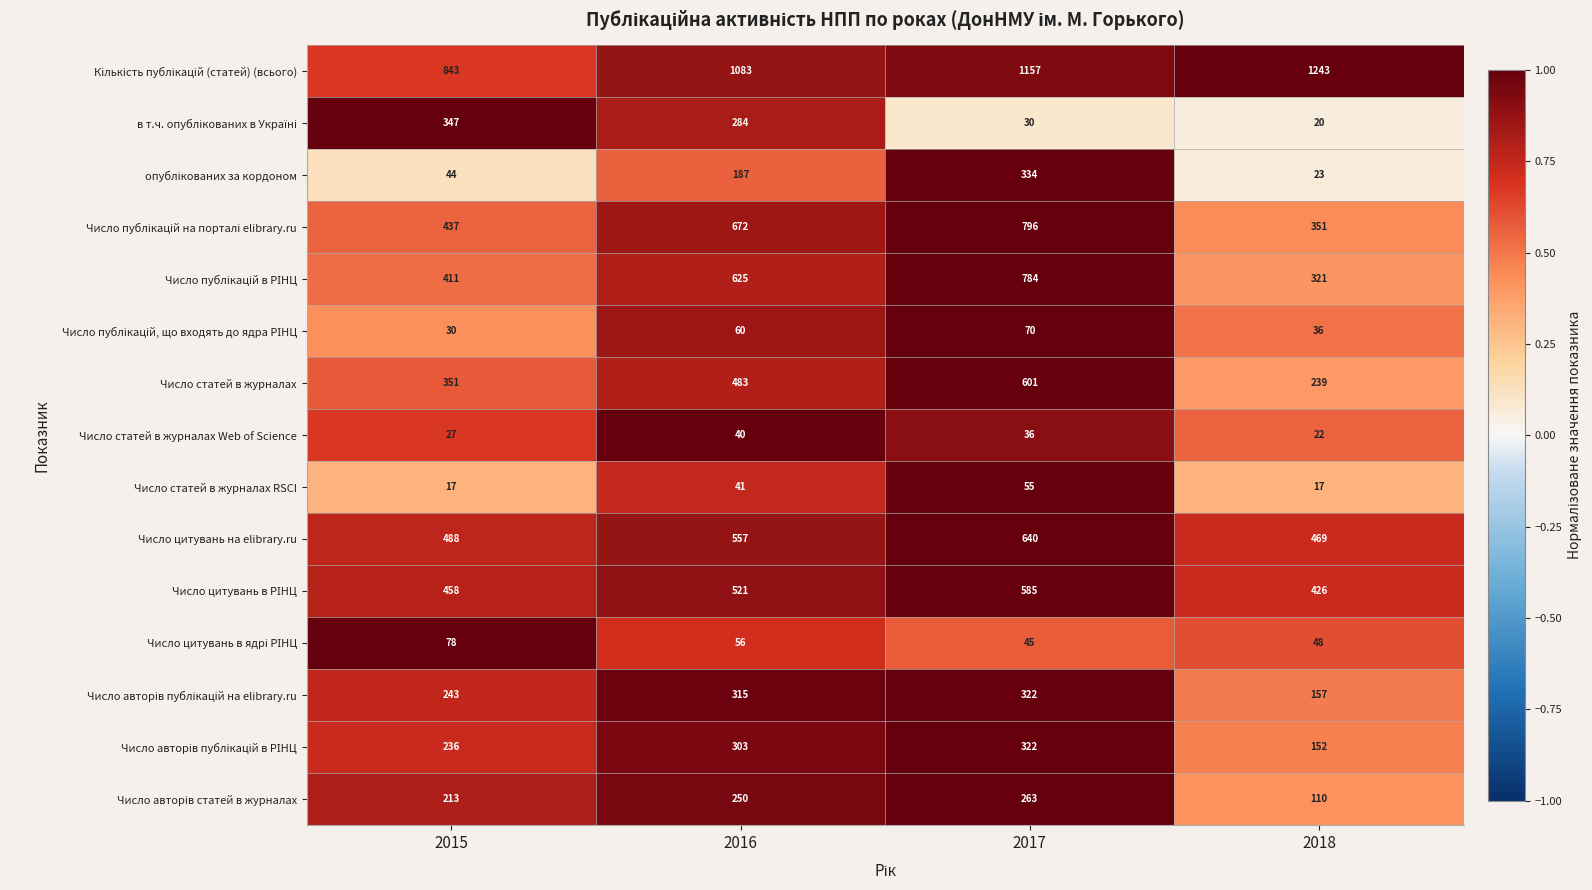

Is it true that Число статей в журналах equals 483 at 2016?

True